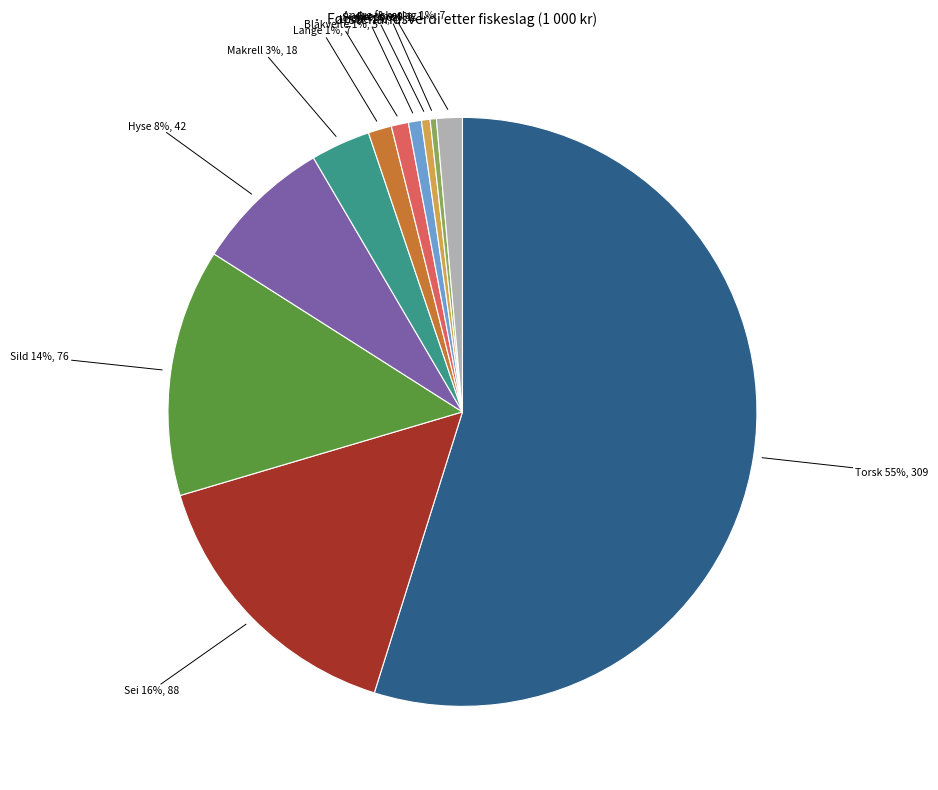

Count the number of slices in the pie.

11